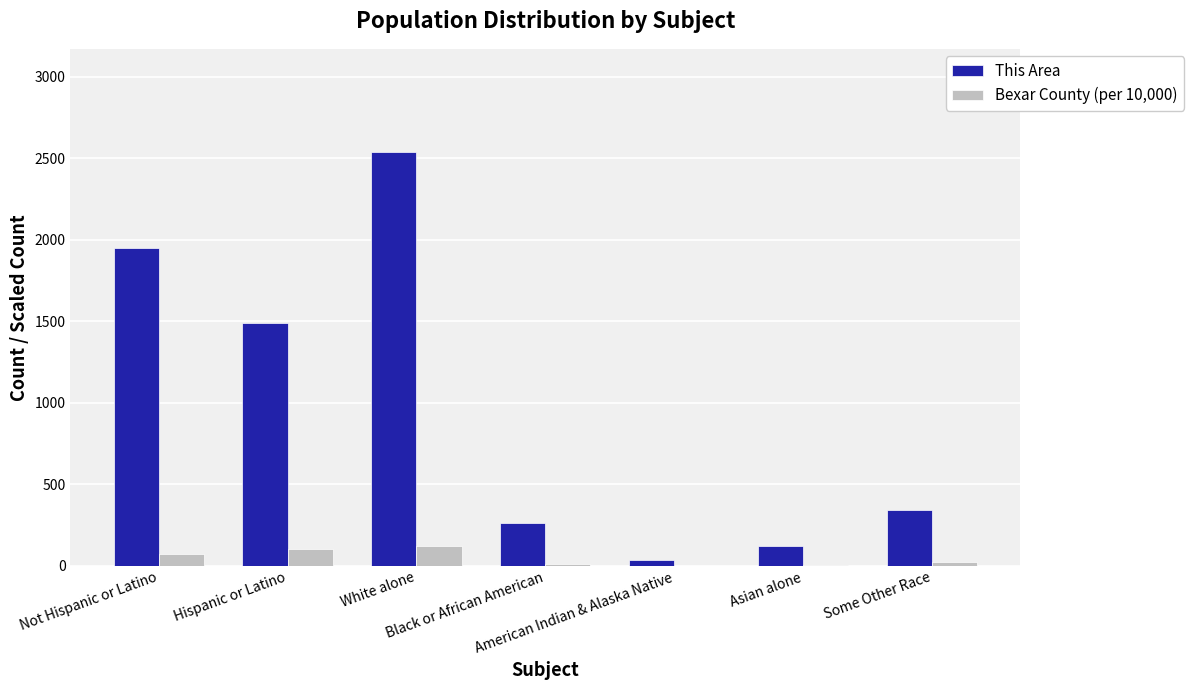

Which category has the highest value across all series?

White alone